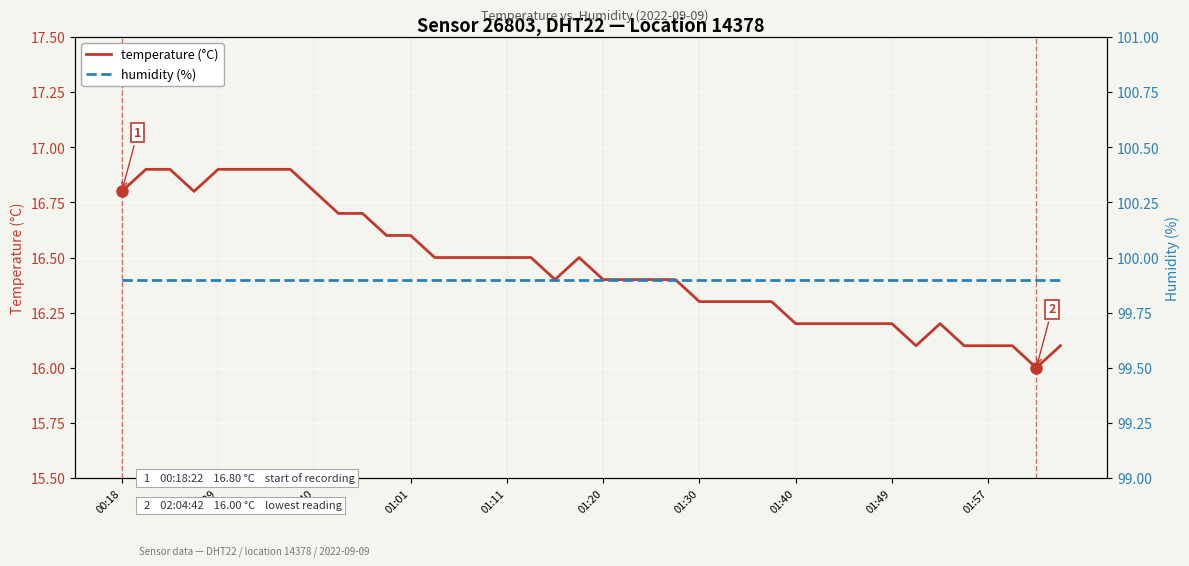

Rank the series at 38 from lowest to highest value.

temperature (°C), humidity (%)